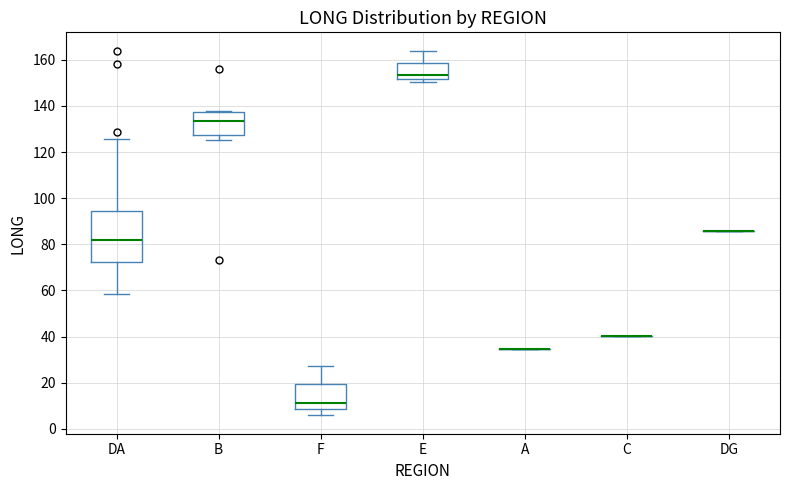

Reading left to right, transcribe this box plot: for each box, give where its median line is, the range the box spans, and where its two whiskers end, as read against the y-axis. The values are not printed on the chart, so give them approximately, as read against the axis.

DA: median 82, box 72 to 94, whiskers 58 to 126
B: median 134, box 128 to 138, whiskers 126 to 138 (just above the box's upper edge)
F: median 12, box 8 to 20, whiskers 6 to 28
E: median 154, box 152 to 158, whiskers 150 to 164
A: box collapsed to a line at 34, whiskers 34 to 34
C: box collapsed to a line at 40, whiskers 40 to 40
DG: box collapsed to a line at 86, whiskers 86 to 86